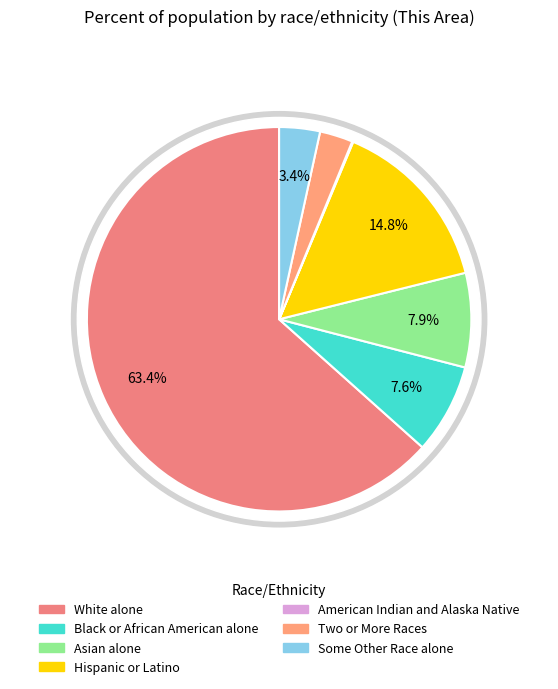

Is it true that Black or African American alone is 22% of the pie?

False